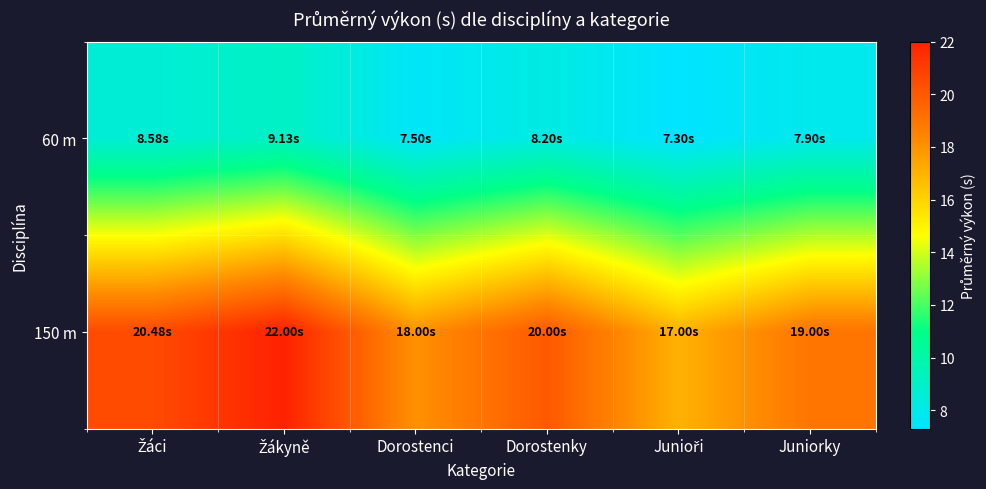

Which series has the largest total across all categories?

150 m